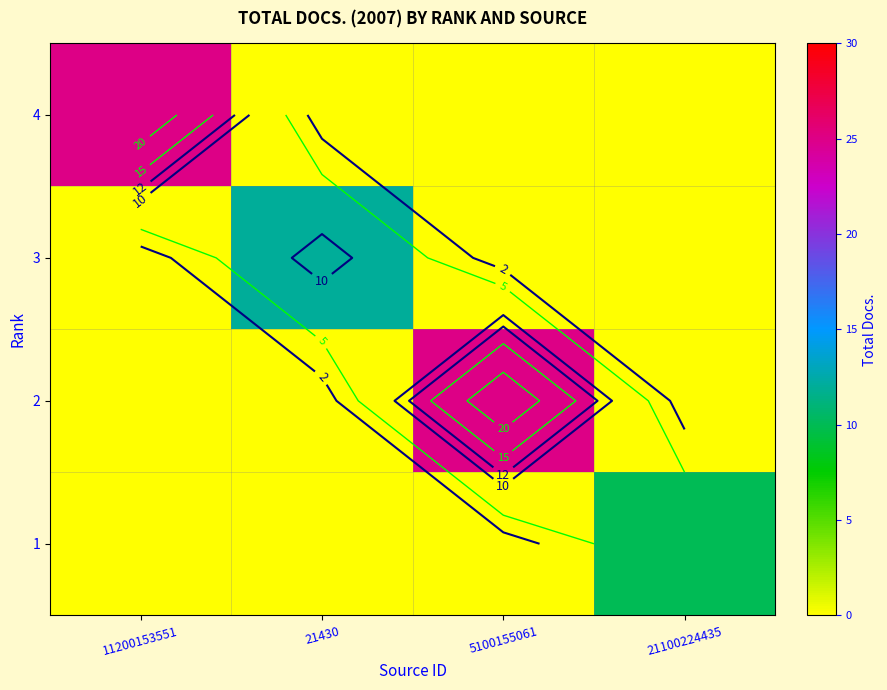

At how many categories does at least one series exceed 1?

4